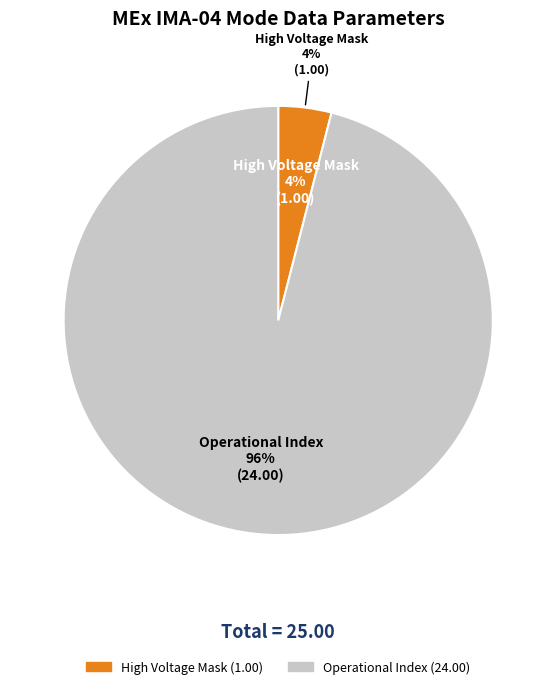

What percentage is the Operational Index slice, to the nearest percent?

96%